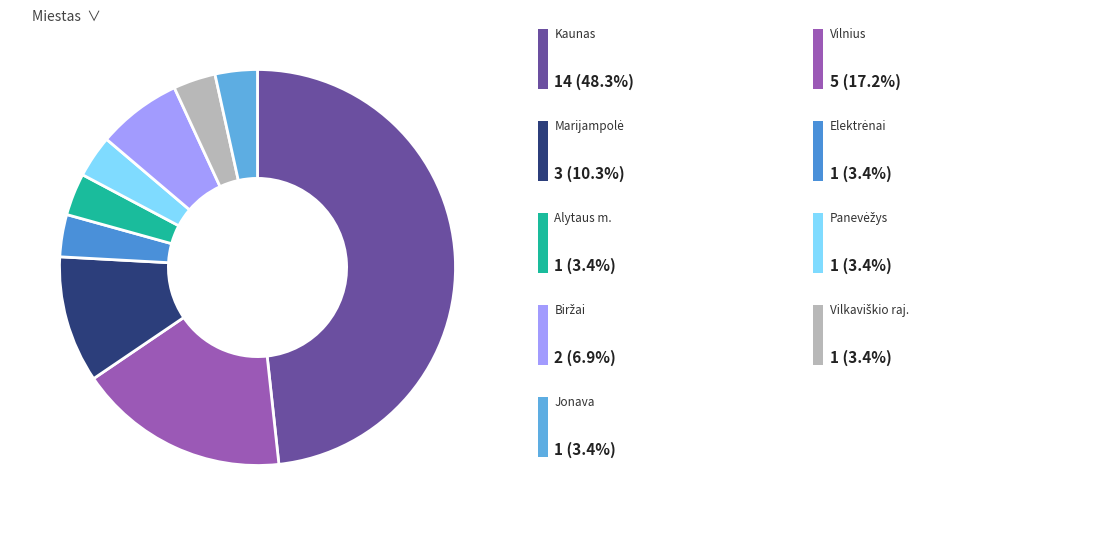

Does any single category account for the majority?

No